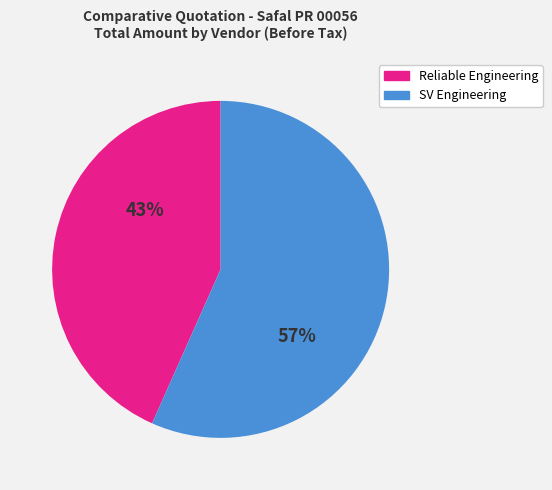

To the nearest percent, what is the average slice percentage?

50%